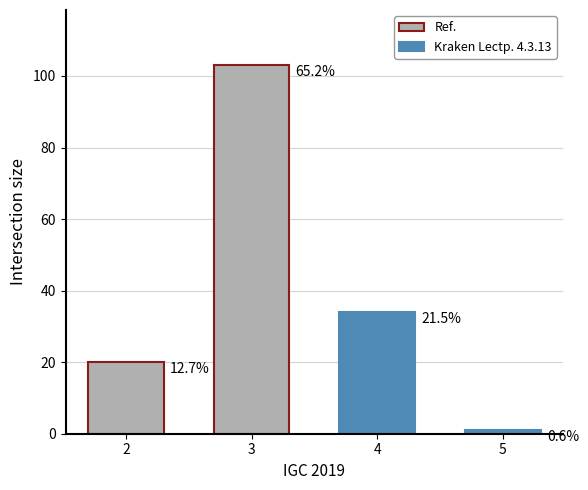

What value does the data have at 4, to the nearest 10?

30